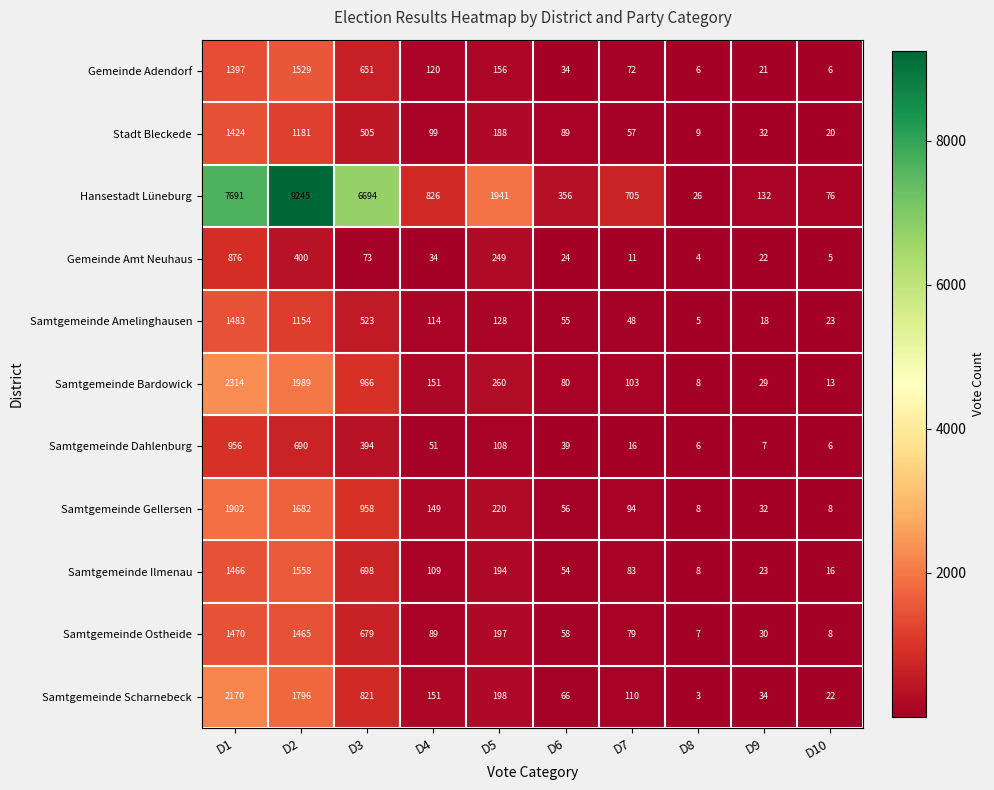

Rank the series by their maximum value, from highest to lowest.

Hansestadt Lüneburg, Samtgemeinde Bardowick, Samtgemeinde Scharnebeck, Samtgemeinde Gellersen, Samtgemeinde Ilmenau, Gemeinde Adendorf, Samtgemeinde Amelinghausen, Samtgemeinde Ostheide, Stadt Bleckede, Samtgemeinde Dahlenburg, Gemeinde Amt Neuhaus